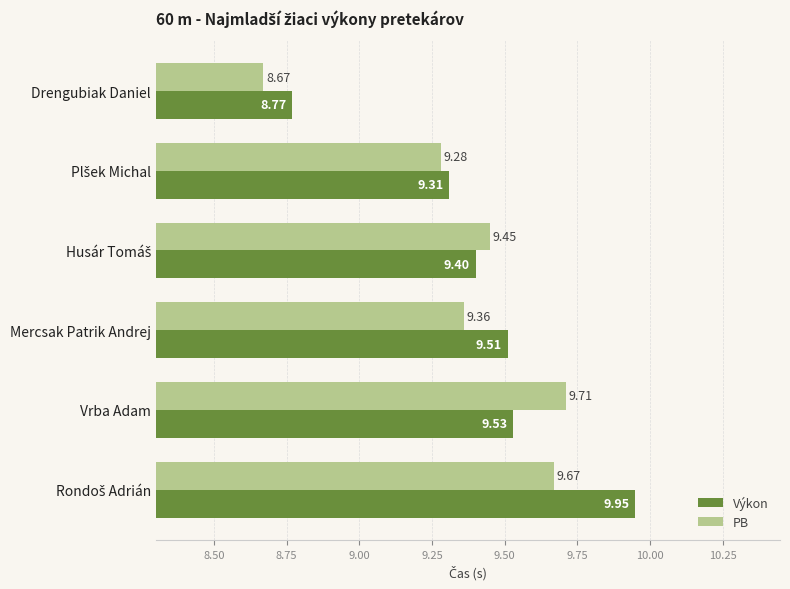

At how many categories does at least one series exceed 9?

5